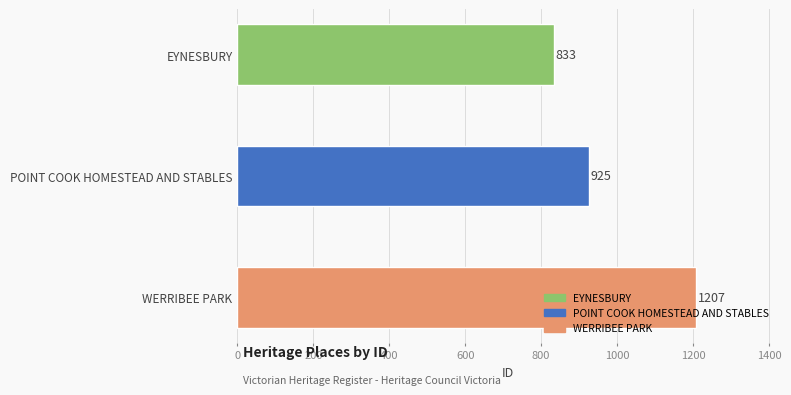

List the labels in order of value, largest first.

WERRIBEE PARK, POINT COOK HOMESTEAD AND STABLES, EYNESBURY